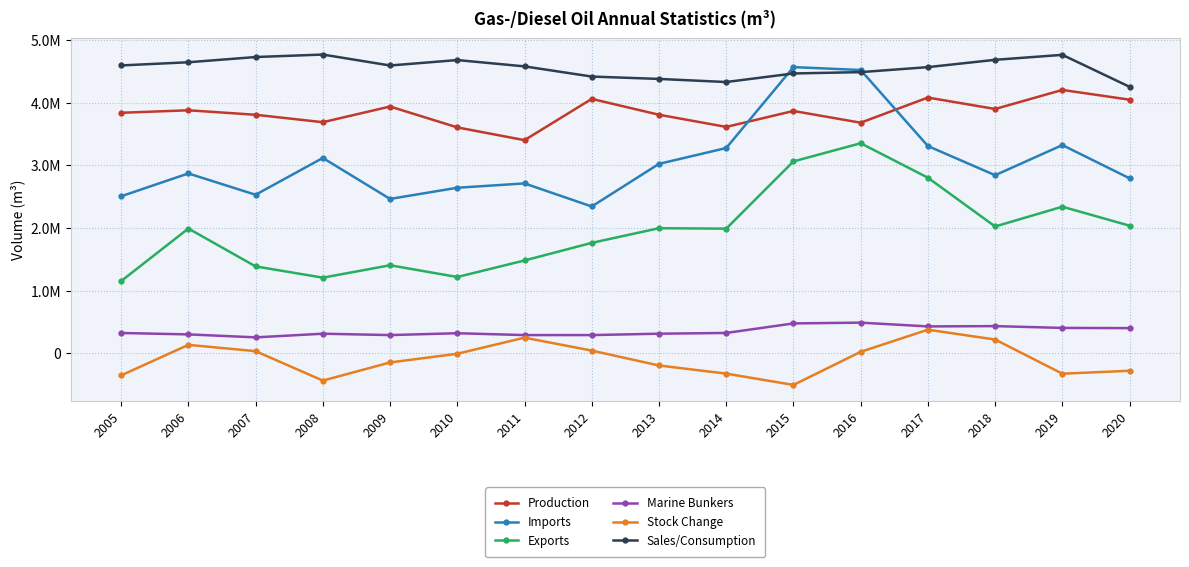

True or false: Marine Bunkers and Production intersect in this chart.

False